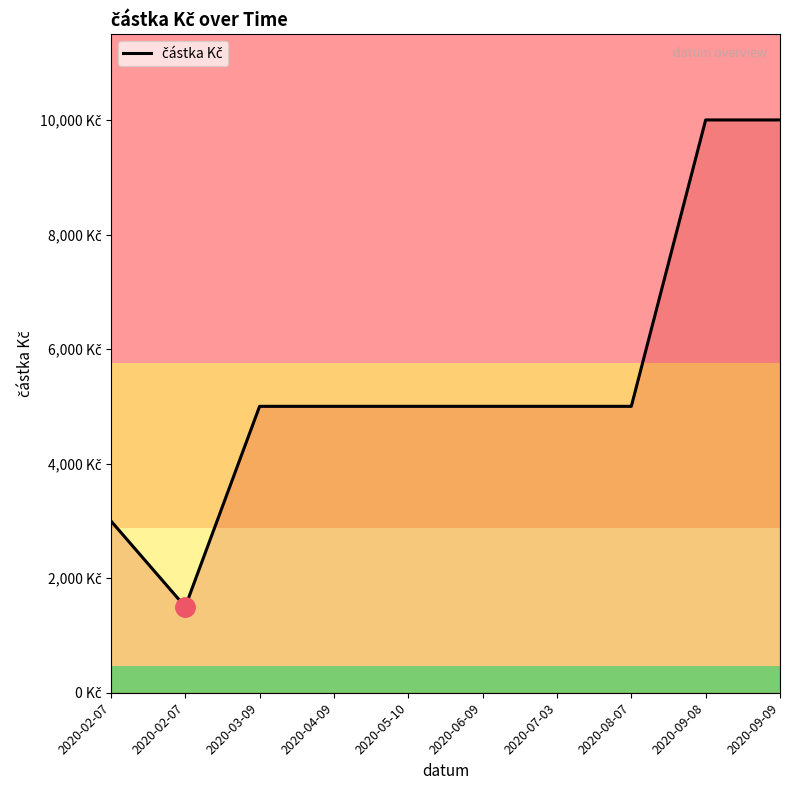

The chart shows a value of 2837 at 2020-05-10. True or false?

False